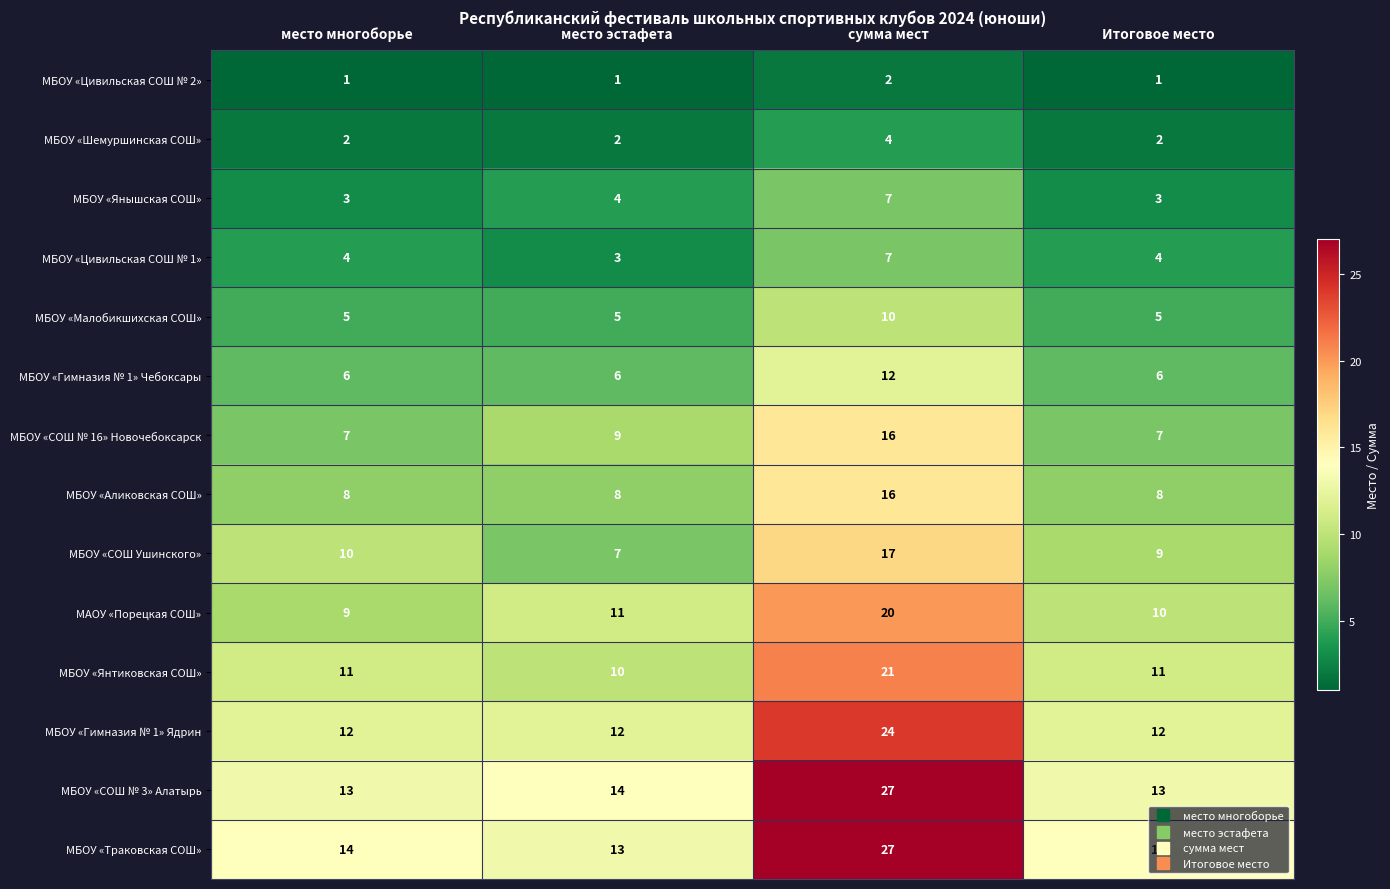

True or false: МБОУ «Траковская СОШ» has a value of 14 at Итоговое место.

True